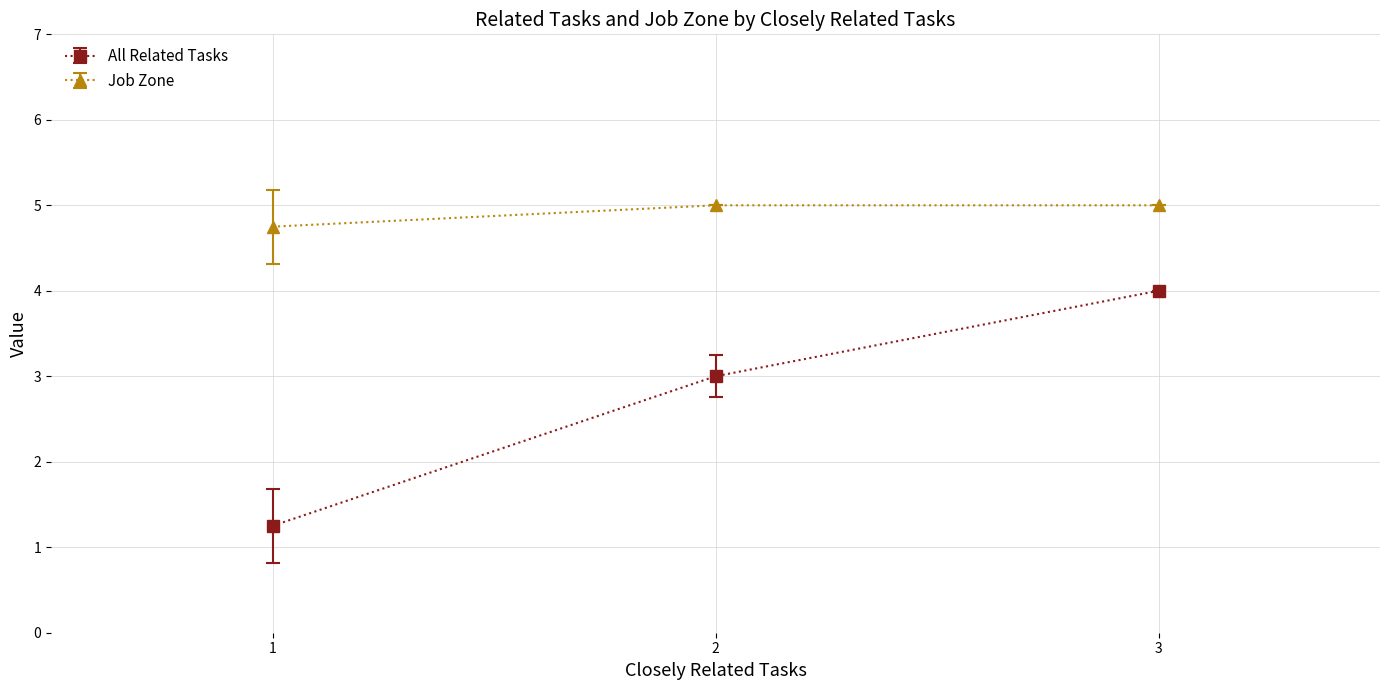

What is the value of the All Related Tasks point at the 3rd from the left?

4.0